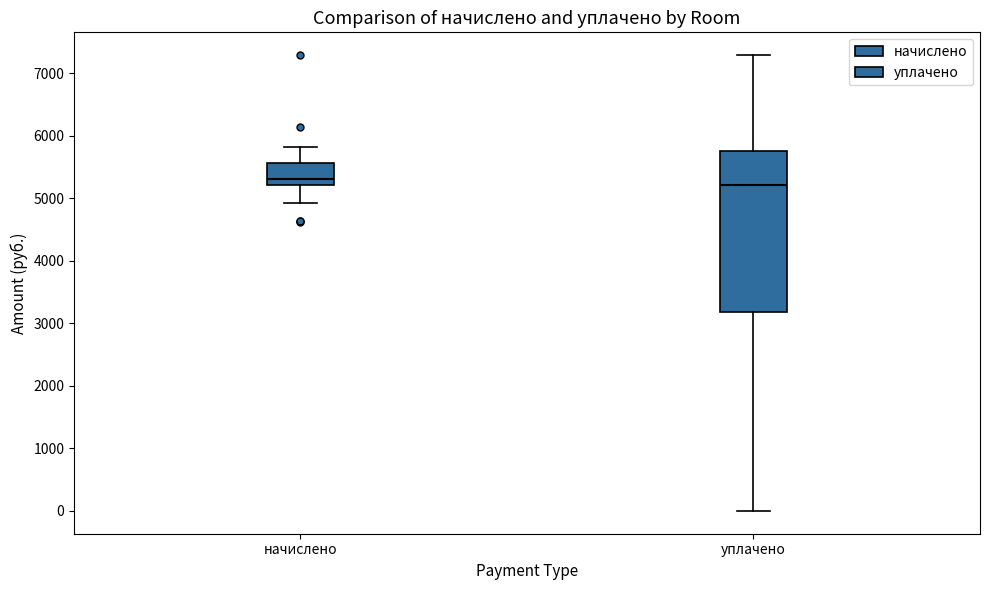

Reading left to right, transcribe this box plot: for each box, give where its median line is, the range the box spans, and where its two whiskers end, as read against the y-axis. The values are not printed on the chart, so give them approximately, as read against the axis.

начислено: median 5300, box 5200 to 5600, whiskers 4900 to 5800
уплачено: median 5200, box 3200 to 5800, whiskers 0 to 7300